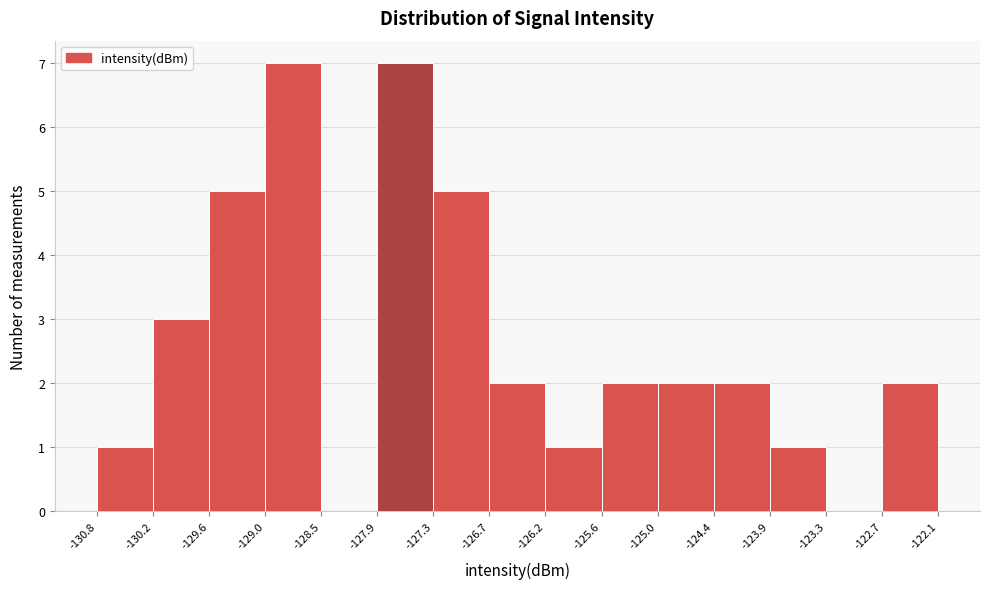

Reading left to right, list every bar in this chart as the range it spans on the x-axis followed by its height. The values are not printed on the chart, so give them approximately, as read against the axis.

-130.8 to -130.2: 1
-130.2 to -129.6: 3
-129.6 to -129.0: 5
-129.0 to -128.5: 7
-128.5 to -127.9: 0
-127.9 to -127.3: 7
-127.3 to -126.7: 5
-126.7 to -126.2: 2
-126.2 to -125.6: 1
-125.6 to -125.0: 2
-125.0 to -124.4: 2
-124.4 to -123.9: 2
-123.9 to -123.3: 1
-123.3 to -122.7: 0
-122.7 to -122.1: 2